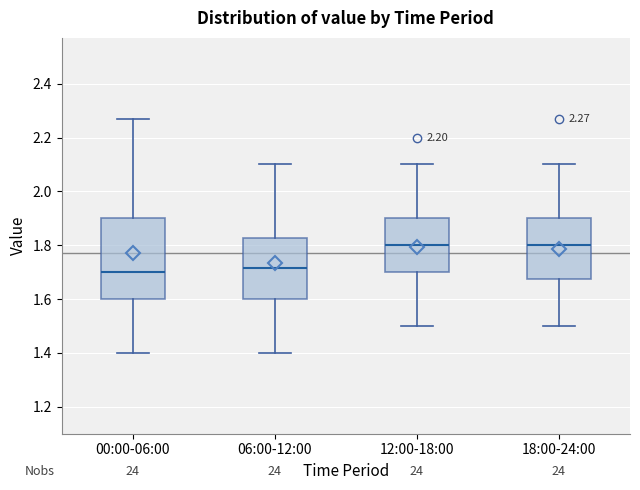

Which box is the tallest, from its lower edge to its upper edge?

00:00-06:00